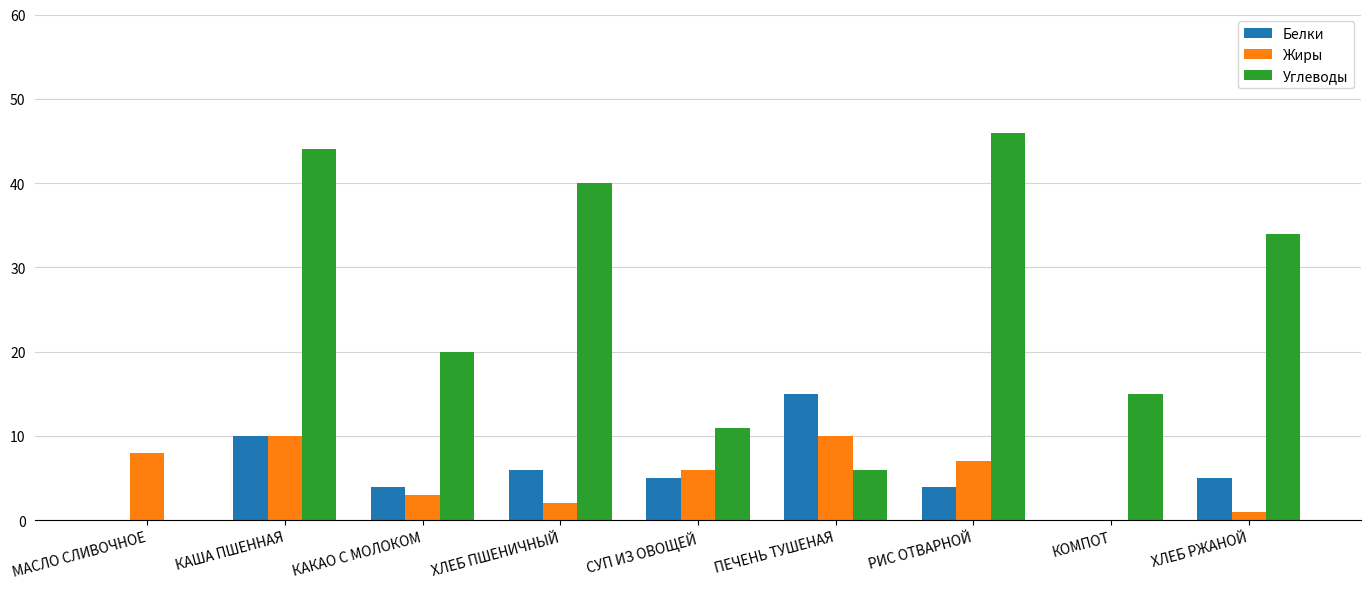

What is the sum of the Жиры values at ХЛЕБ РЖАНОЙ and КАКАО С МОЛОКОМ?

4